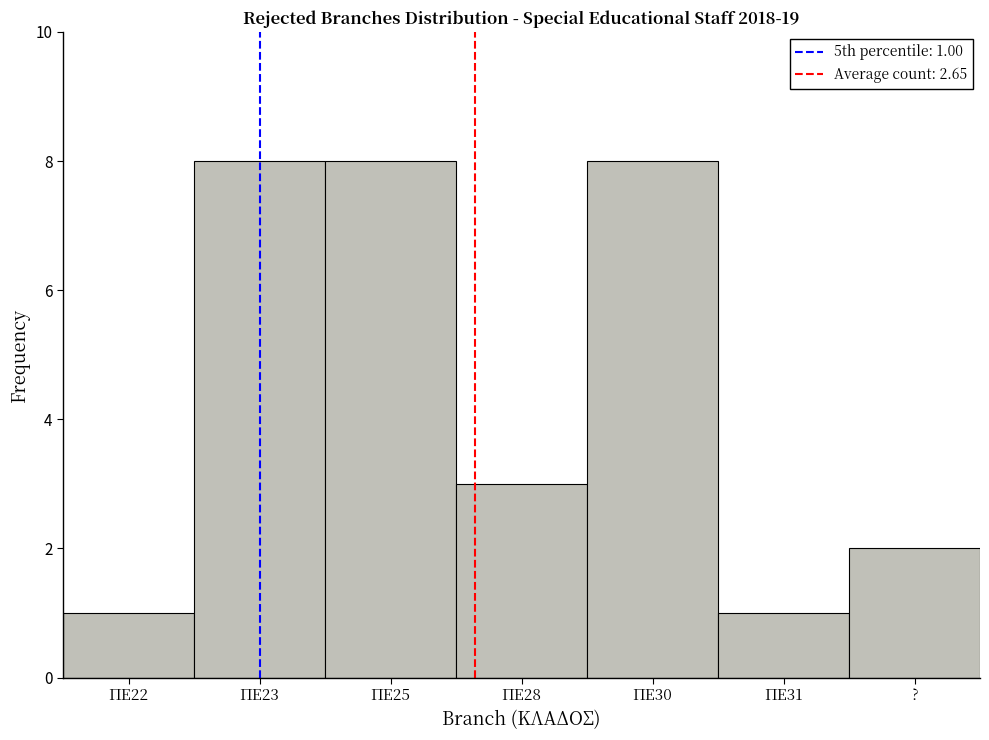

Reading right to left, what are all the values shown in this chart?

?=2	ΠΕ31=1	ΠΕ30=8	ΠΕ28=3	ΠΕ25=8	ΠΕ23=8	ΠΕ22=1